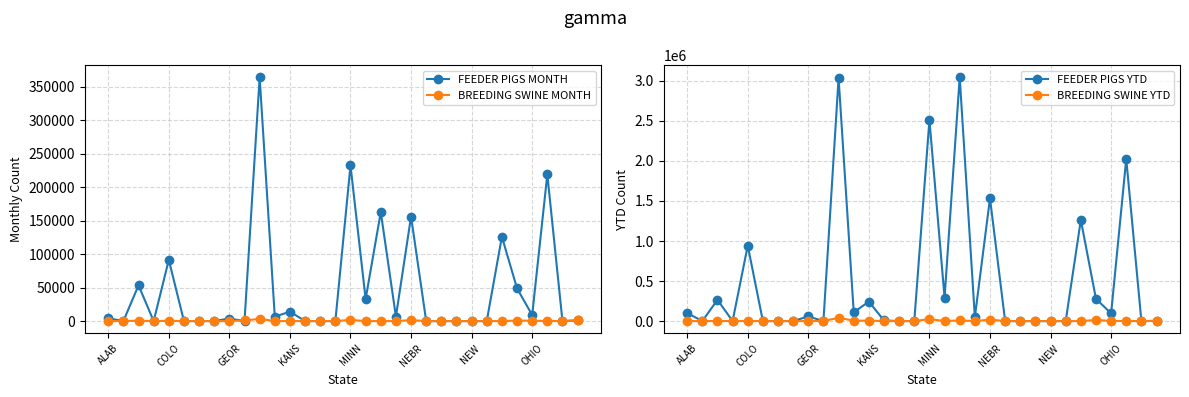

True or false: BREEDING SWINE MONTH has a value of 2098 at 10.

False